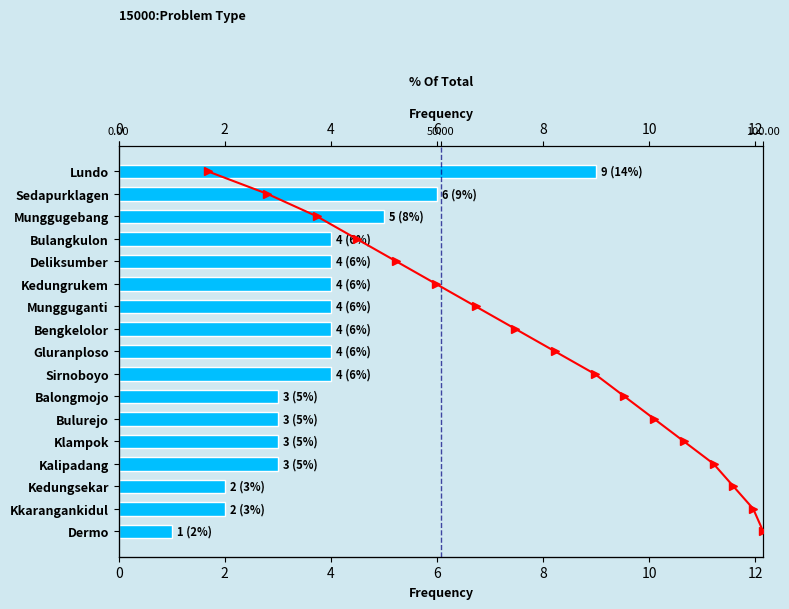

How many Banjir values are between 3 and 4?

11